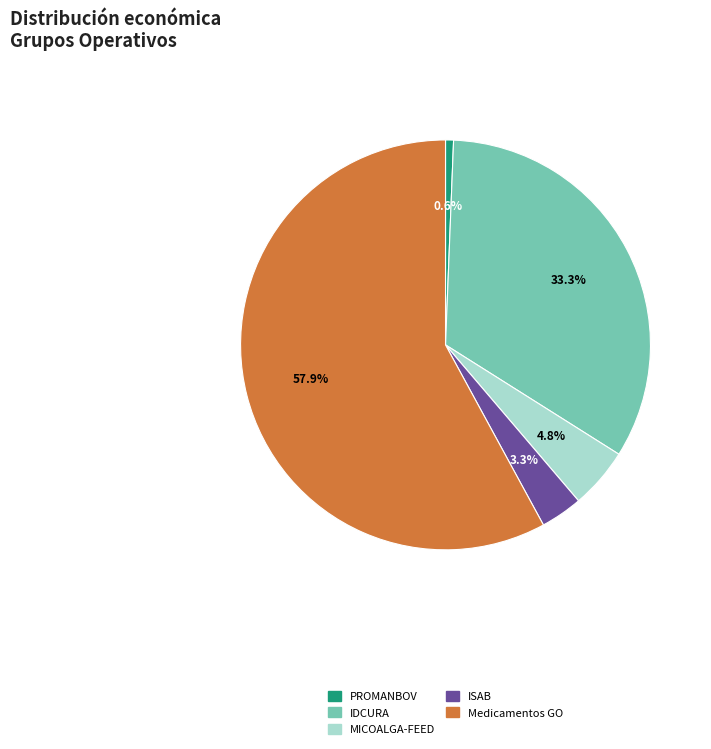

To the nearest percent, what is the average slice percentage?

20%